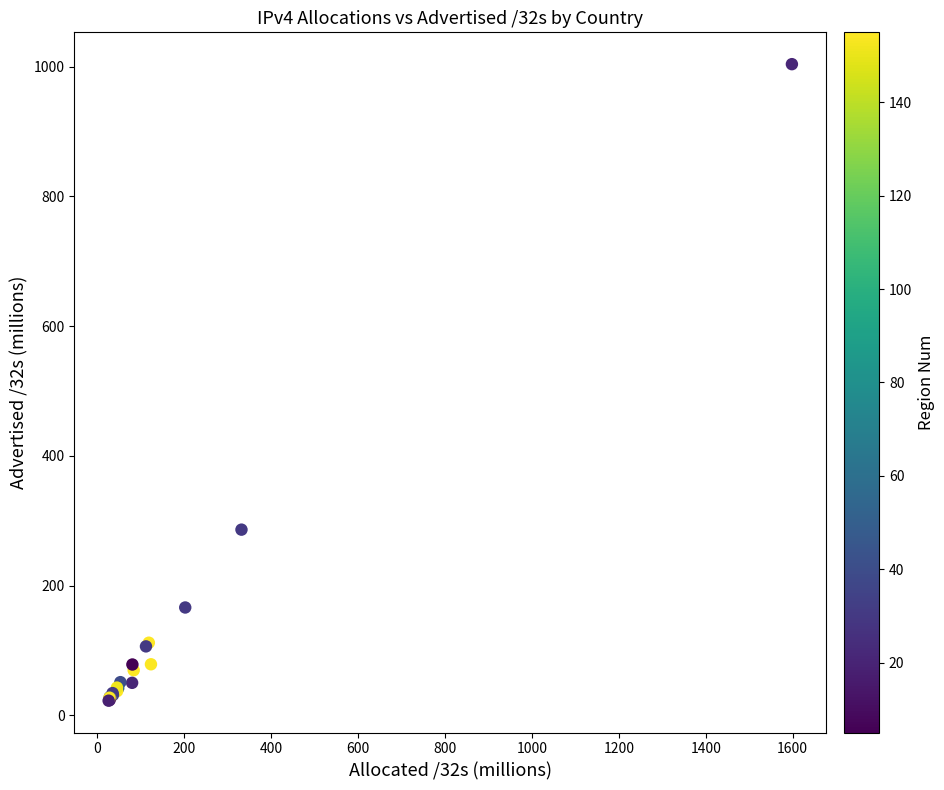

What Y value in the scatter plot is closest to 513?

286.2